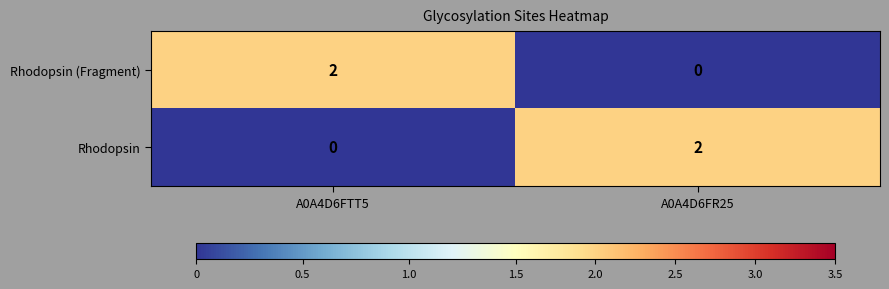

The value of Rhodopsin at A0A4D6FR25 is 2. True or false?

True